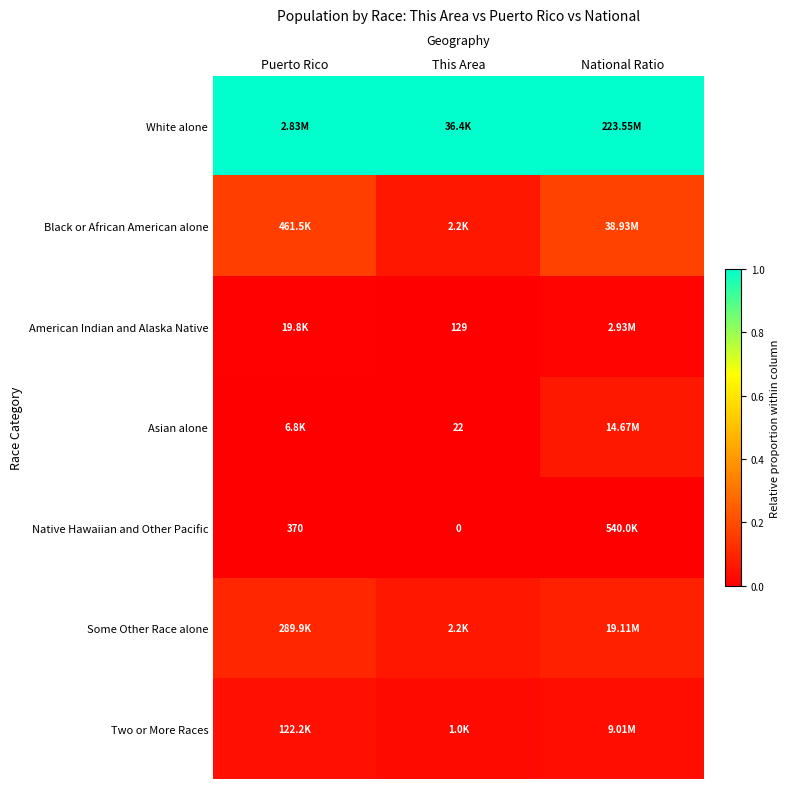

At how many categories does at least one series exceed 0?

3